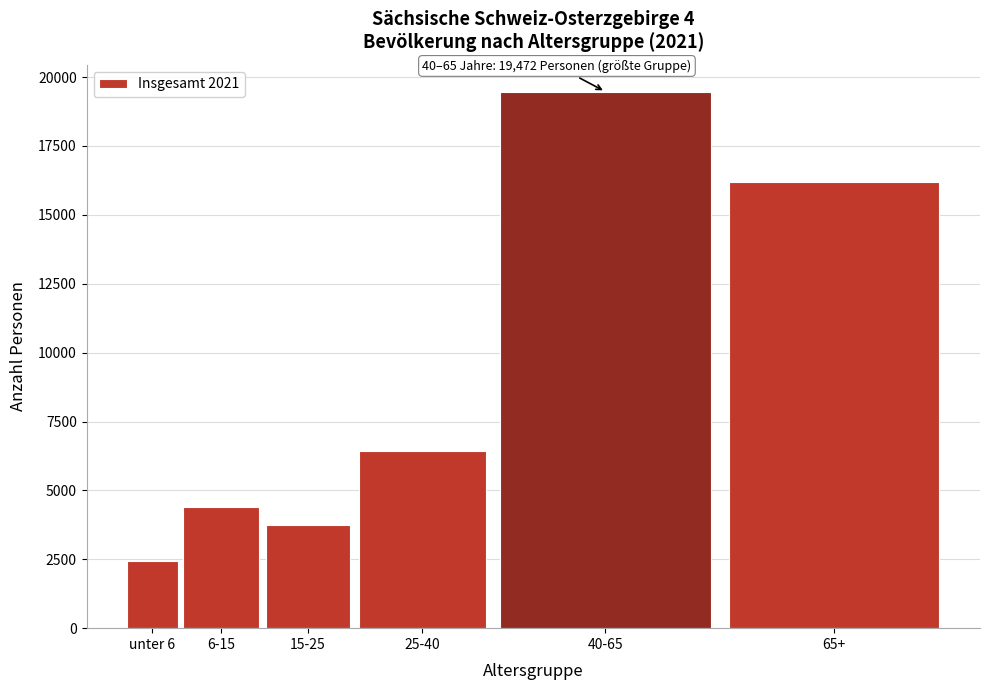

Reading left to right, what are all the values shown in this chart?

unter 6=2454	6-15=4407	15-25=3756	25-40=6421	40-65=19472	65+=16180